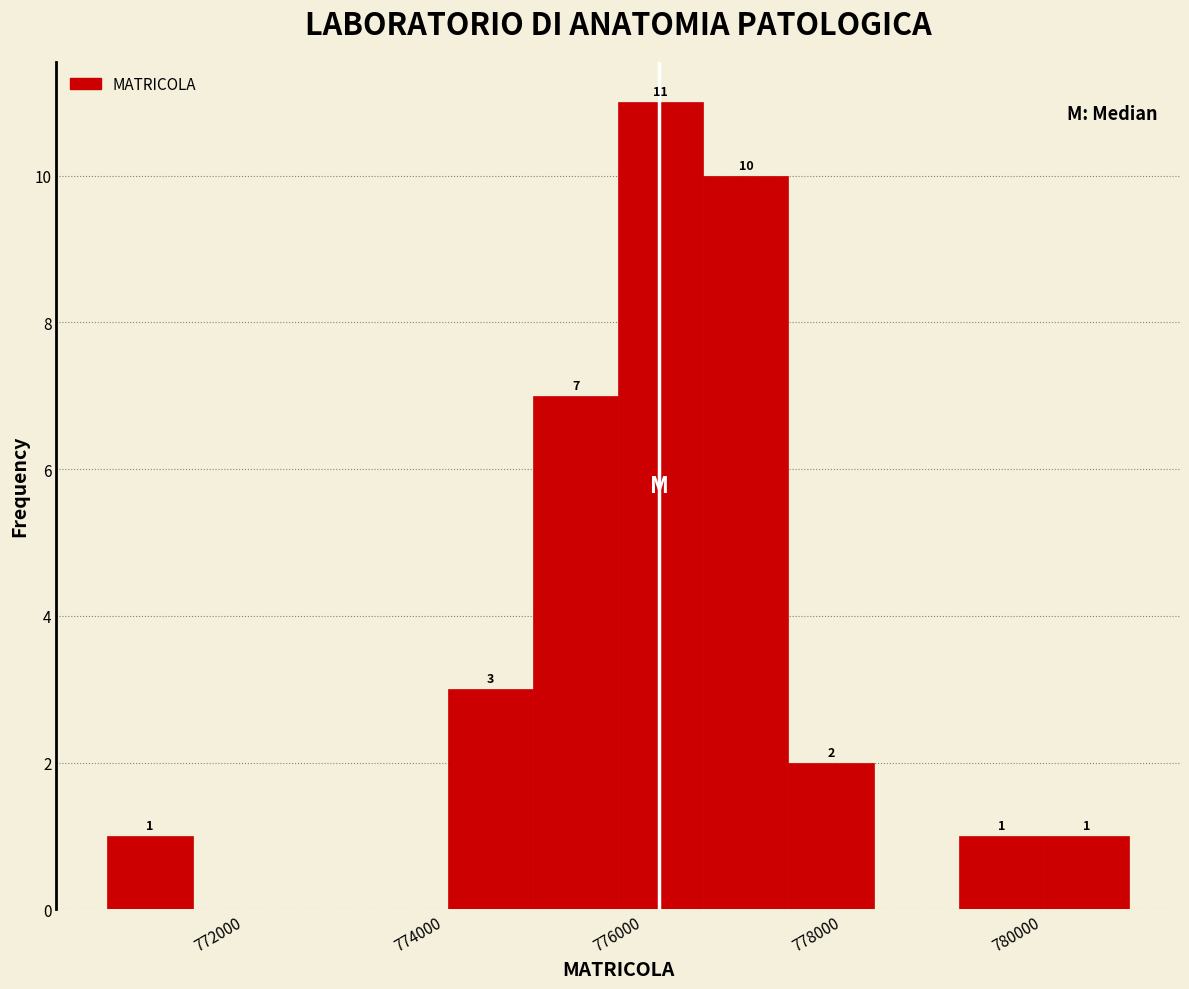

Over which range of the x-axis is the bar tallest?

775800 to 776600